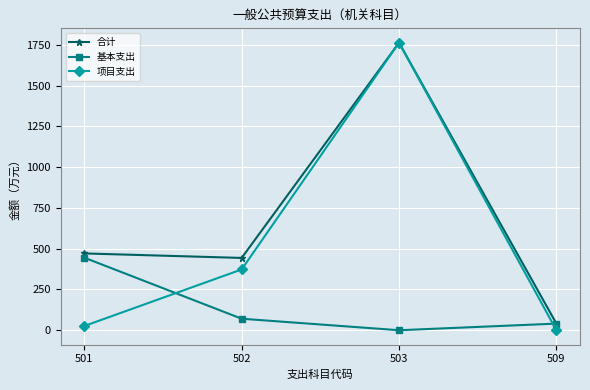

Is the value of 项目支出 at 502 greater than the value of 基本支出 at 509?

Yes